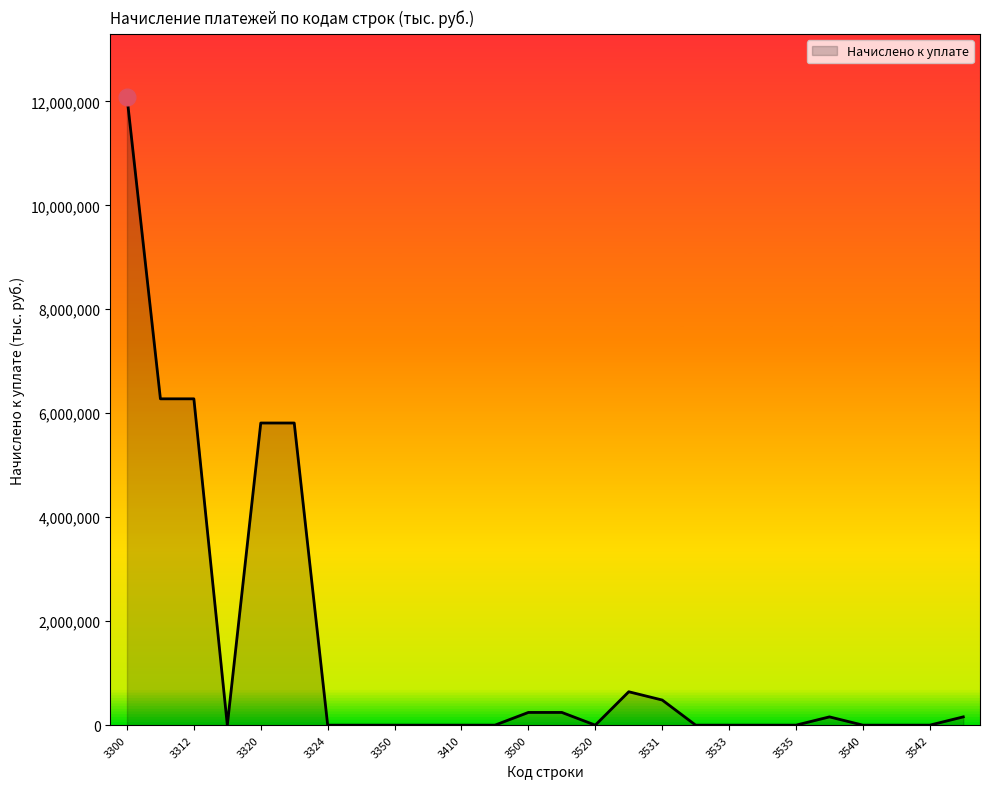

What is the maximum value shown in the chart?

12089742